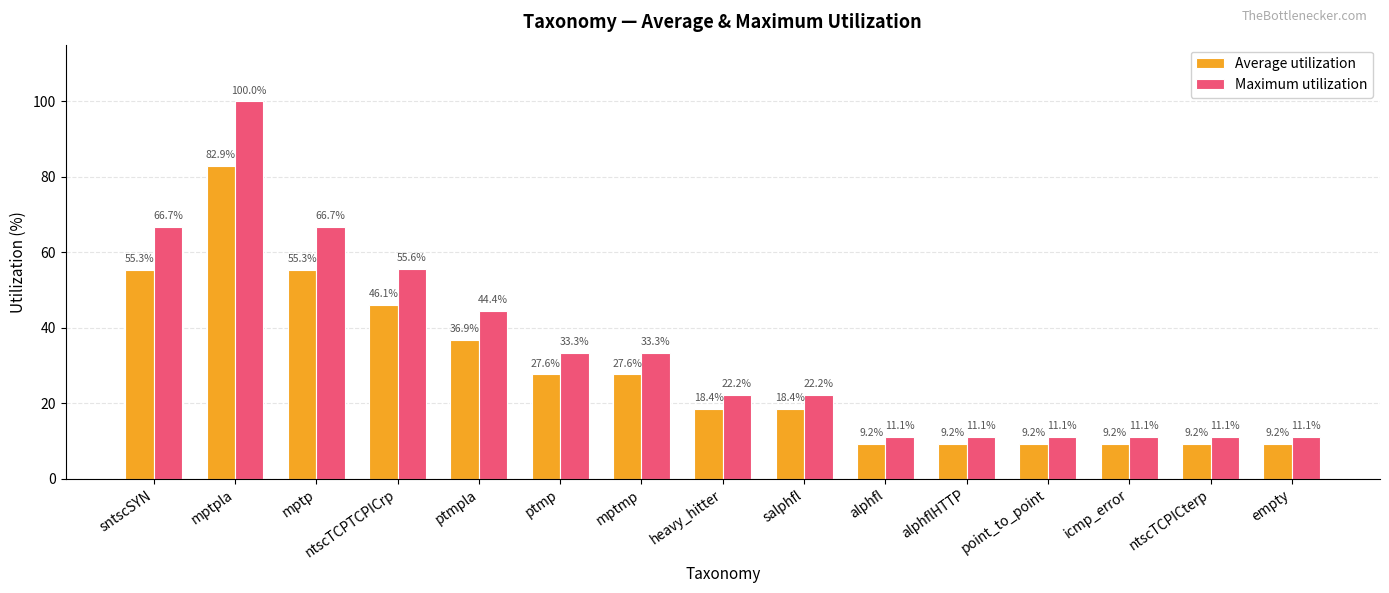

What position from the right is mptp?

13